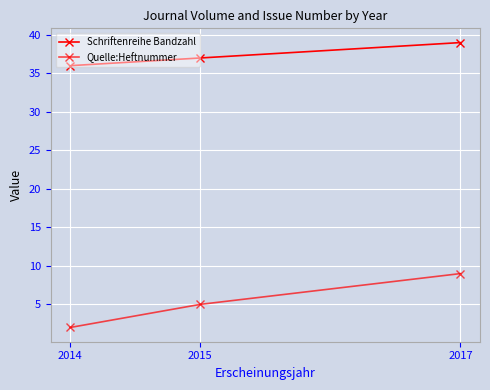

List the labels in order of Schriftenreihe Bandzahl value, largest first.

2017, 2015, 2014